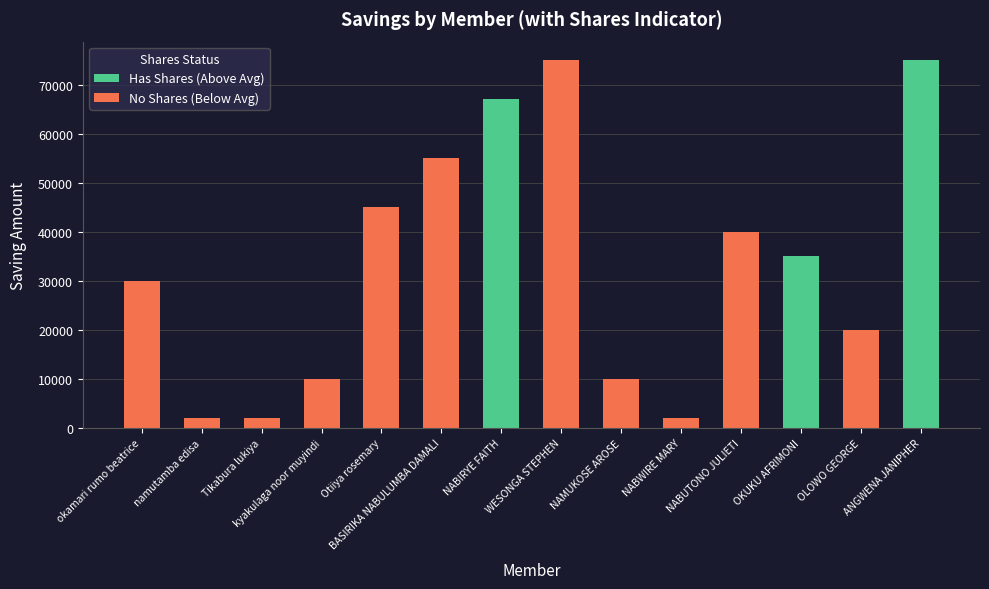

How many groups of bars are there?

14